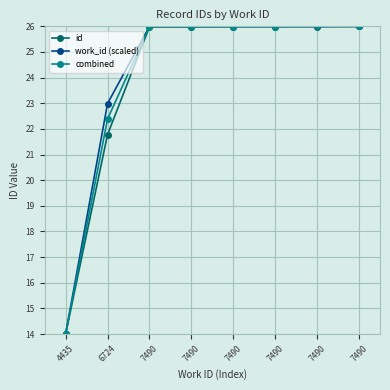

True or false: work_id (scaled) has a value of 26.0 at 7490.

True